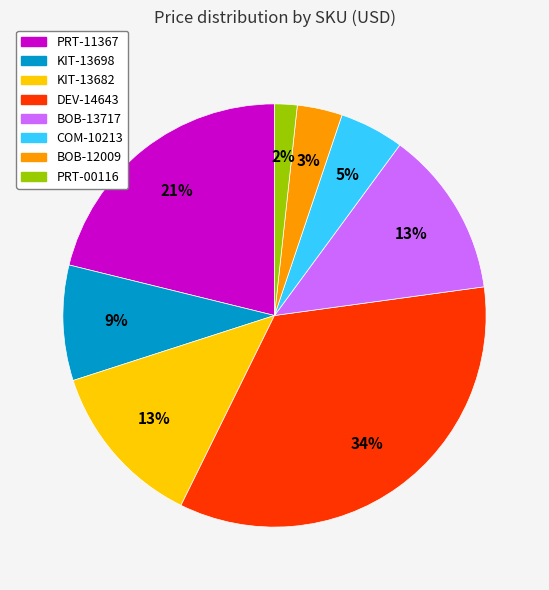

How many slices are in this pie chart?

8